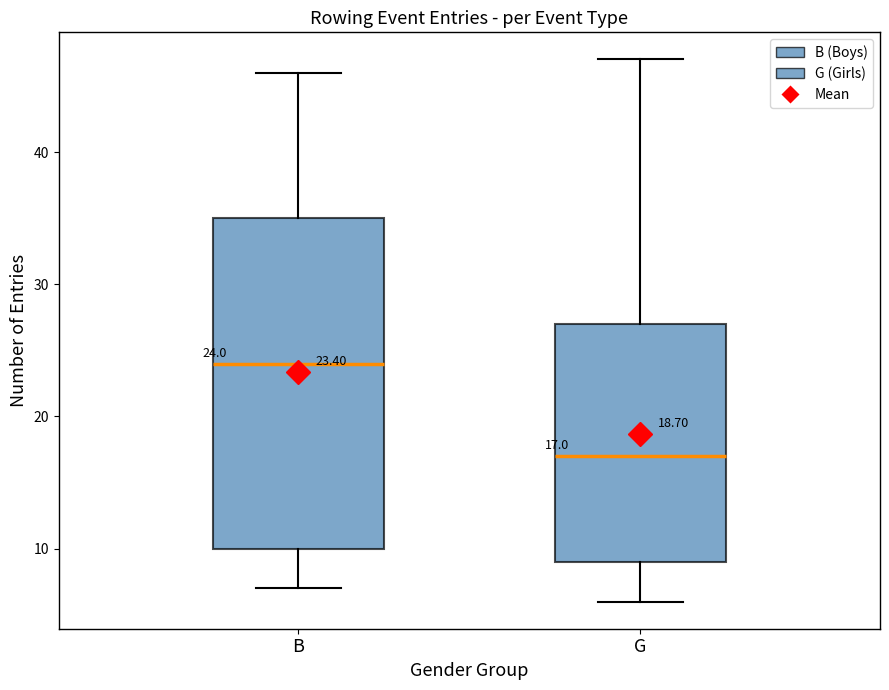

Which box has the highest median line?

B